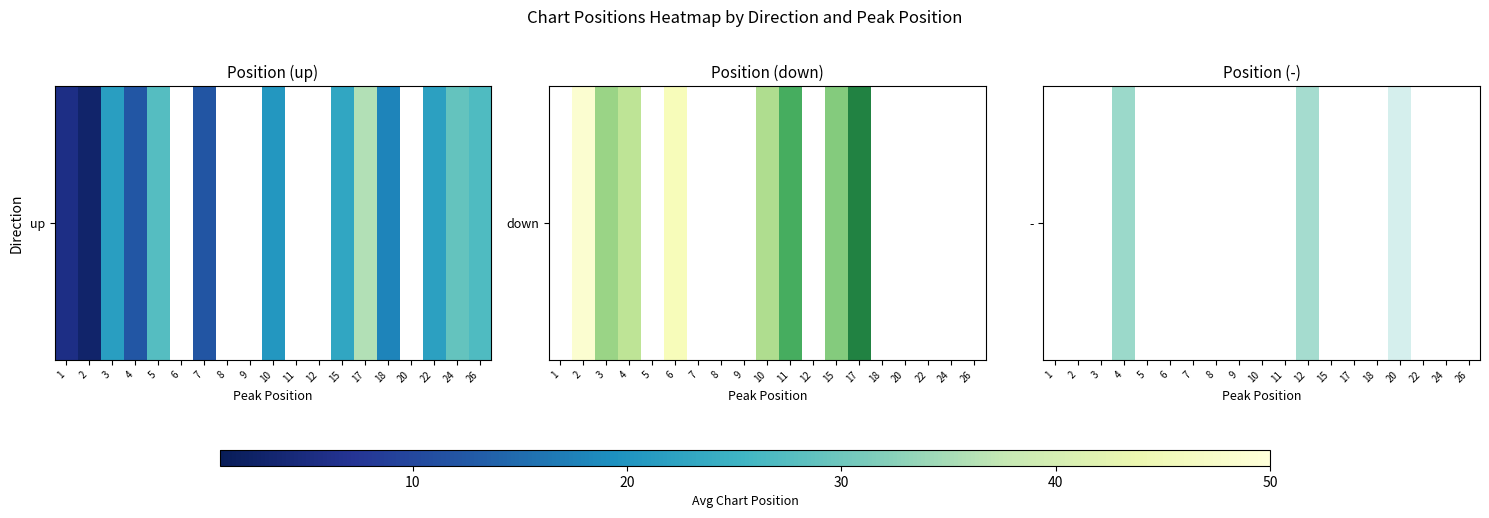

The chart shows a value of 33.0 at 12. True or false?

True